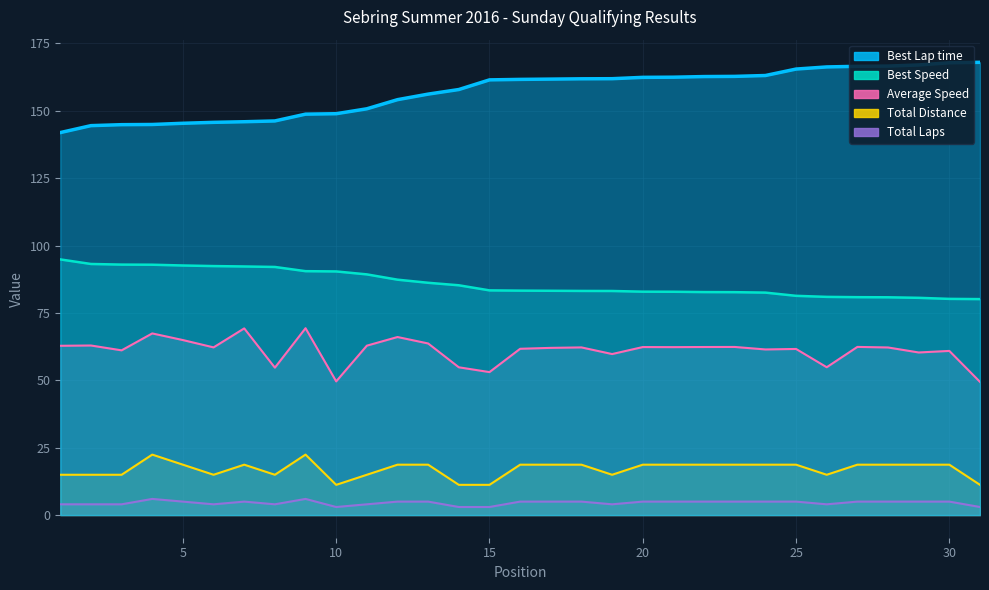

Rank the categories by Best Lap time value from lowest to highest.

1, 2, 3, 4, 5, 6, 7, 8, 9, 10, 11, 12, 13, 14, 15, 16, 17, 18, 19, 20, 21, 22, 23, 24, 25, 26, 27, 28, 29, 30, 31